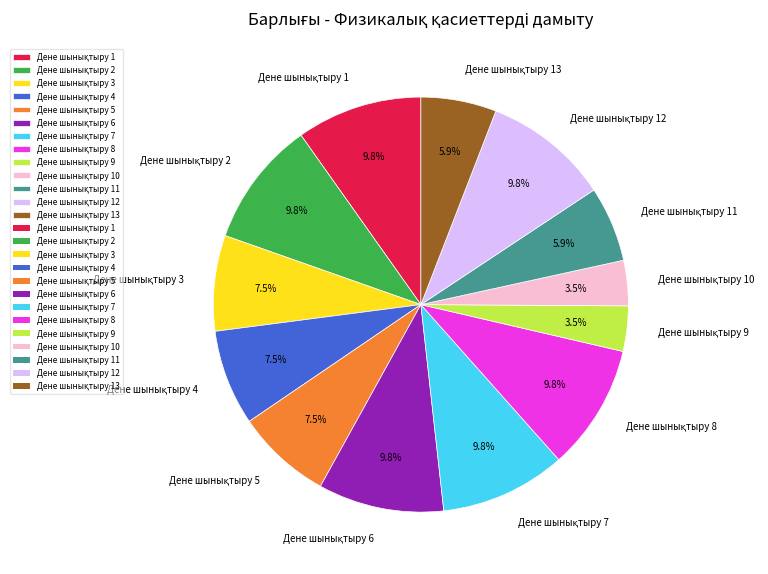

What percentage is the Дене шынықтыру 5 slice, to the nearest percent?

7%